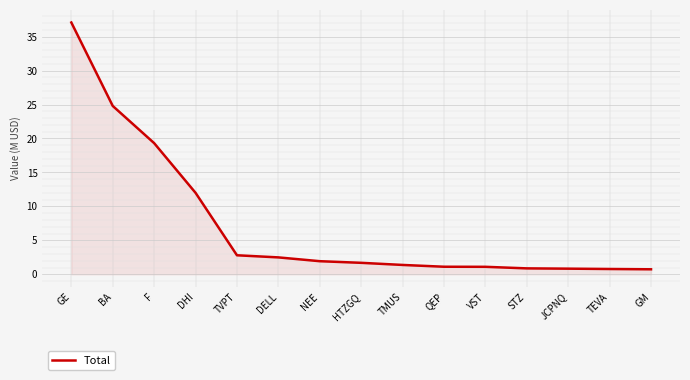

What is the difference between the second highest and second lowest values?

24.0